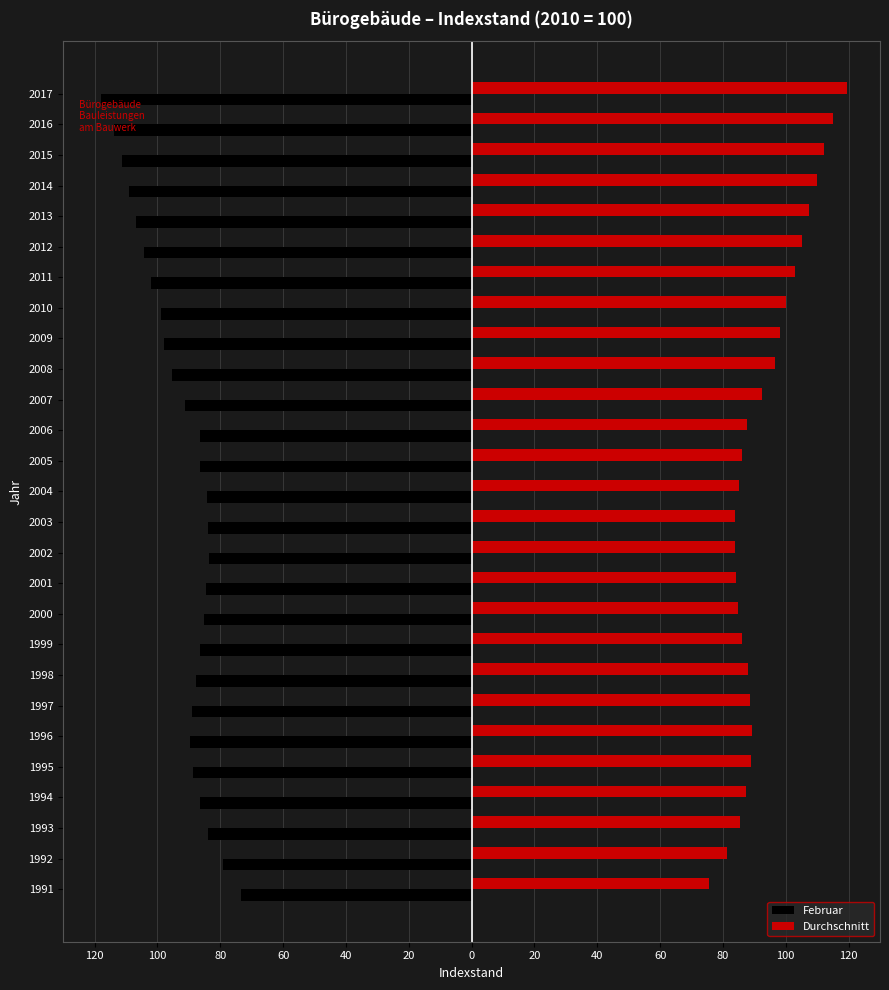

What are all the series names shown in the legend?

Februar, Durchschnitt